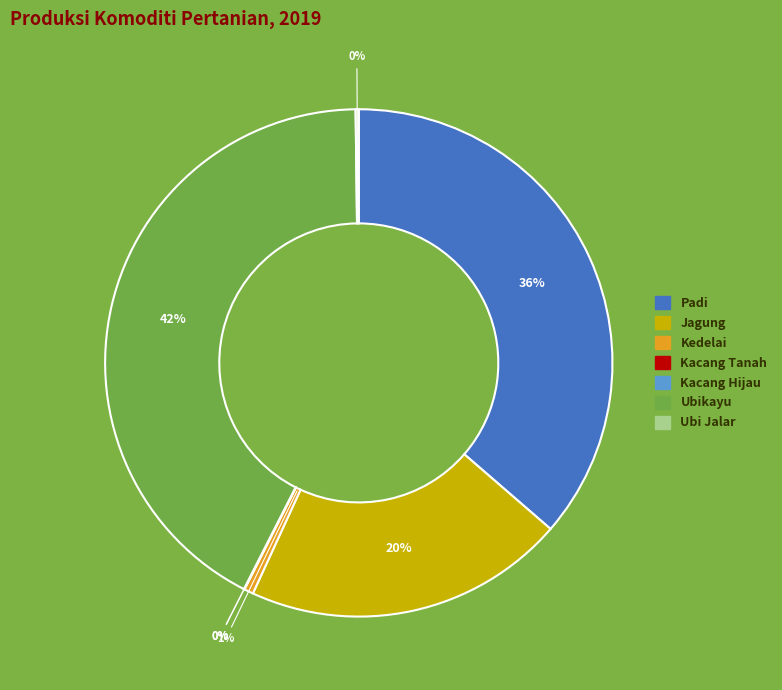

Is it true that Ubikayu is 42% of the pie?

True